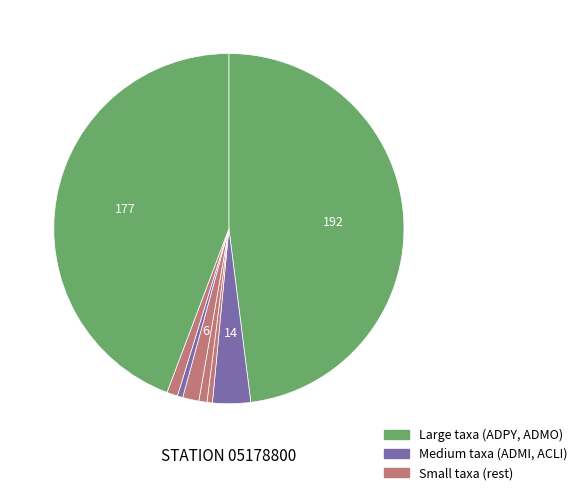

How many slices are in this pie chart?

8